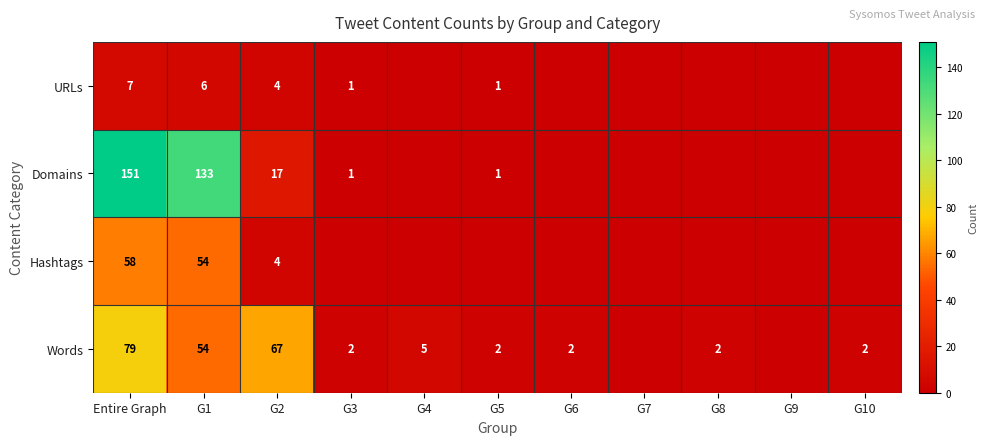

What is the difference between the highest and lowest values at G2?

63